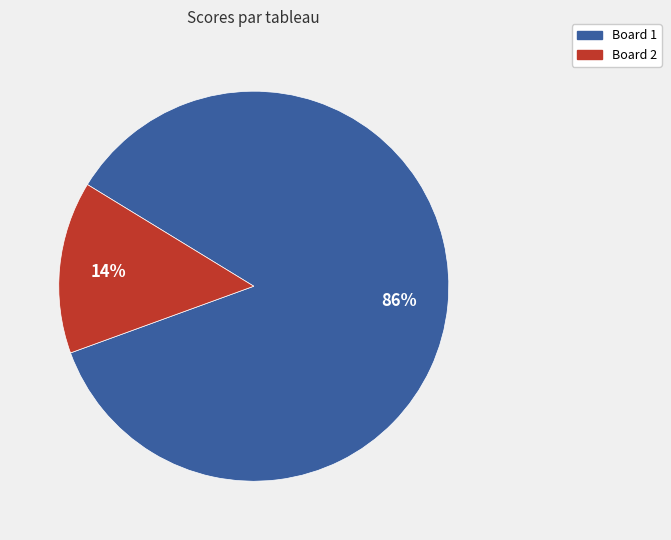

The Board 2 slice represents 14% of the pie. True or false?

True